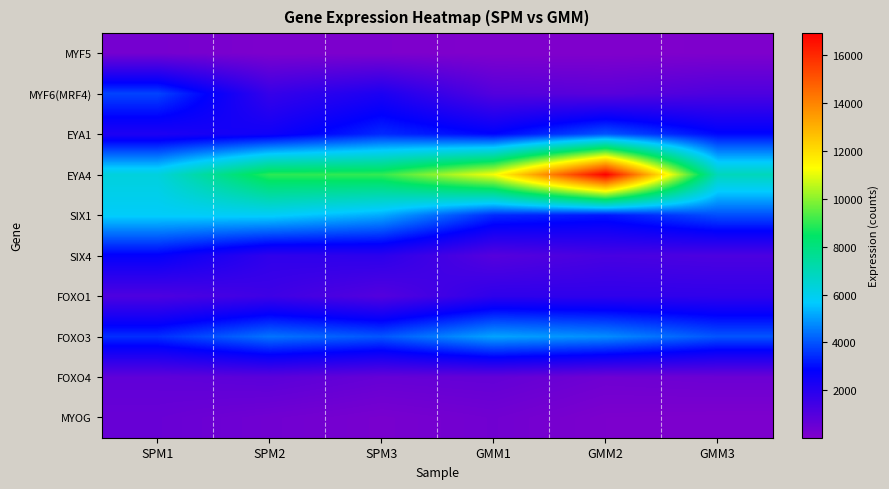

Reading right to left, list all the values displayed in this chart.

MYF5: GMM3=69	GMM2=22	GMM1=35	SPM3=93	SPM2=95	SPM1=269
MYF6(MRF4): GMM3=1143	GMM2=879	GMM1=1010	SPM3=2226	SPM2=1653	SPM1=3784
EYA1: GMM3=2939	GMM2=4021	GMM1=2893	SPM3=3411	SPM2=2514	SPM1=2185
EYA4: GMM3=6909	GMM2=16916	GMM1=11197	SPM3=9027	SPM2=8958	SPM1=6296
SIX1: GMM3=3928	GMM2=3142	GMM1=3428	SPM3=5205	SPM2=5798	SPM1=5755
SIX4: GMM3=1172	GMM2=1263	GMM1=958	SPM3=1881	SPM2=1800	SPM1=2769
FOXO1: GMM3=1787	GMM2=1812	GMM1=1831	SPM3=1004	SPM2=1483	SPM1=1135
FOXO3: GMM3=4012	GMM2=4797	GMM1=5112	SPM3=4024	SPM2=4448	SPM1=3481
FOXO4: GMM3=479	GMM2=411	GMM1=667	SPM3=612	SPM2=854	SPM1=744
MYOG: GMM3=94	GMM2=121	GMM1=362	SPM3=201	SPM2=371	SPM1=557